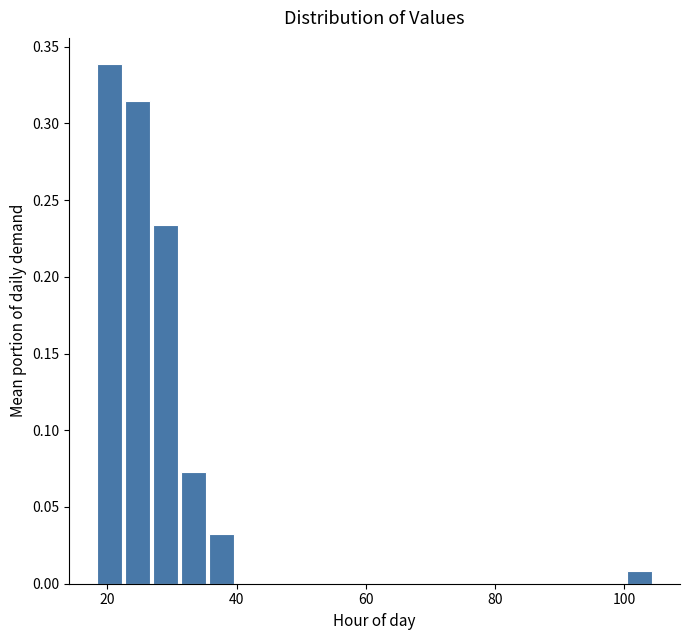

Around what value on the x-axis is the tallest bar? Give the approximate position of its centre, as read against the axis.

20